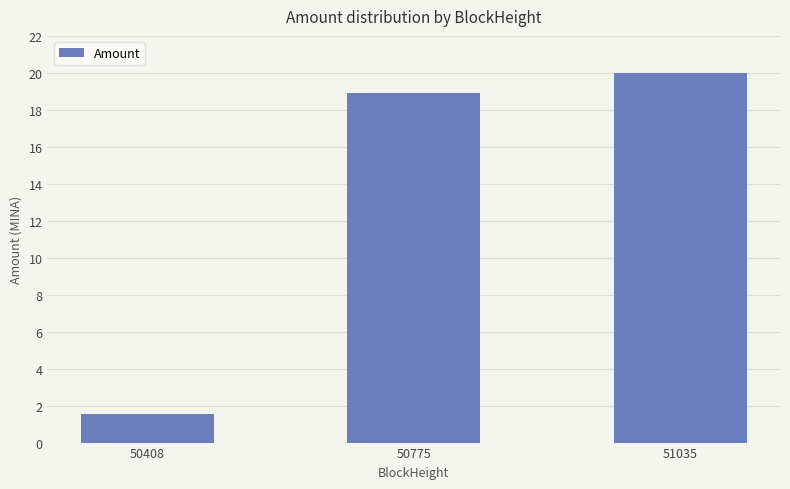

What is the ratio of the value at 50408 to the value at 51035?

0.1